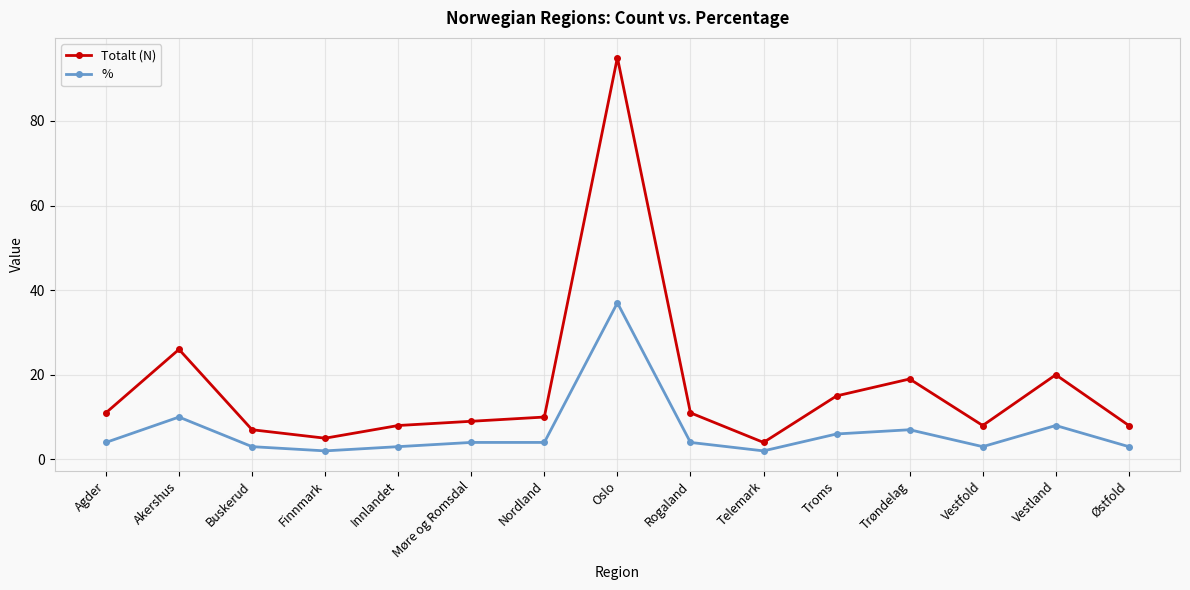

The Totalt (N) series shows 8 at Vestfold. True or false?

True